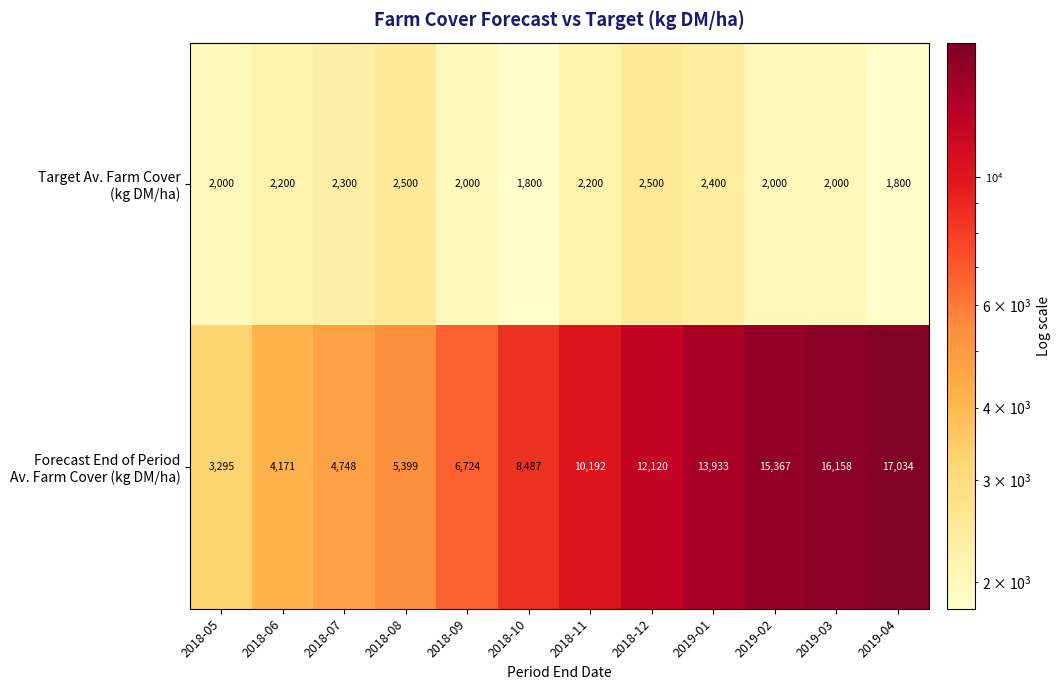

At how many categories does at least one series exceed 8712?

6